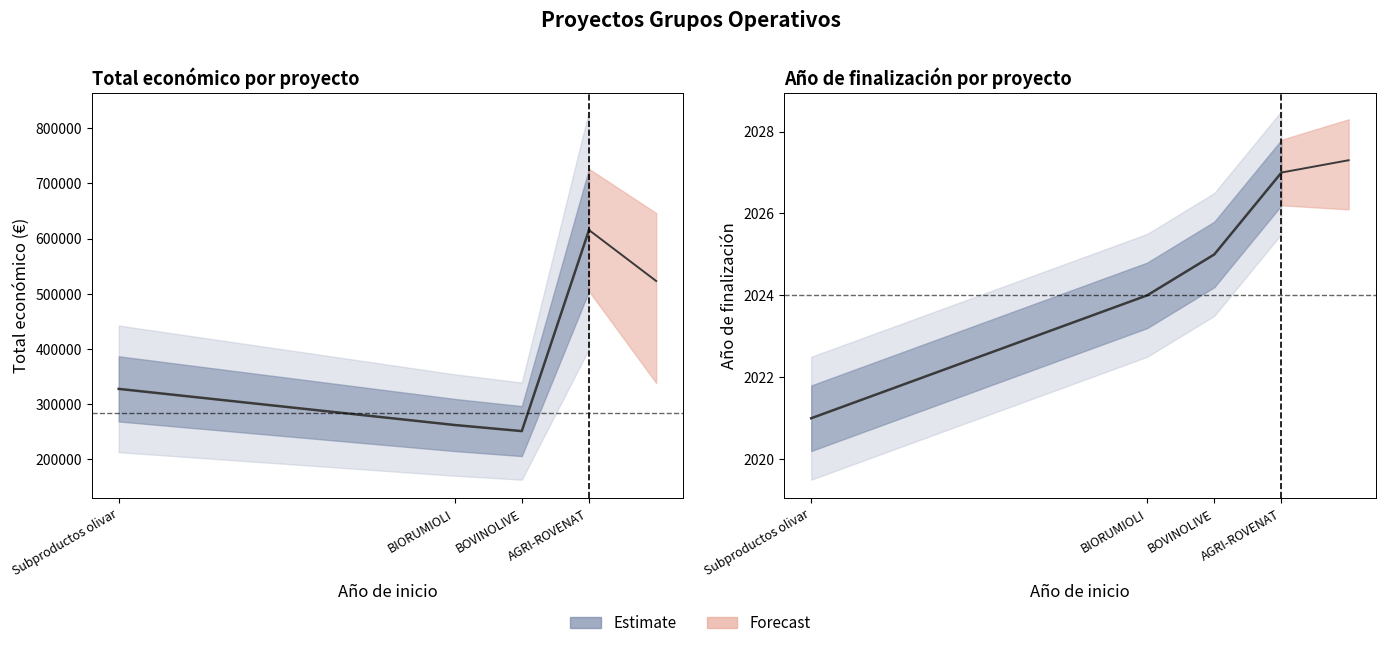

Which series changed the most between Subproductos olivar and BIORUMIOLI?

Total económico